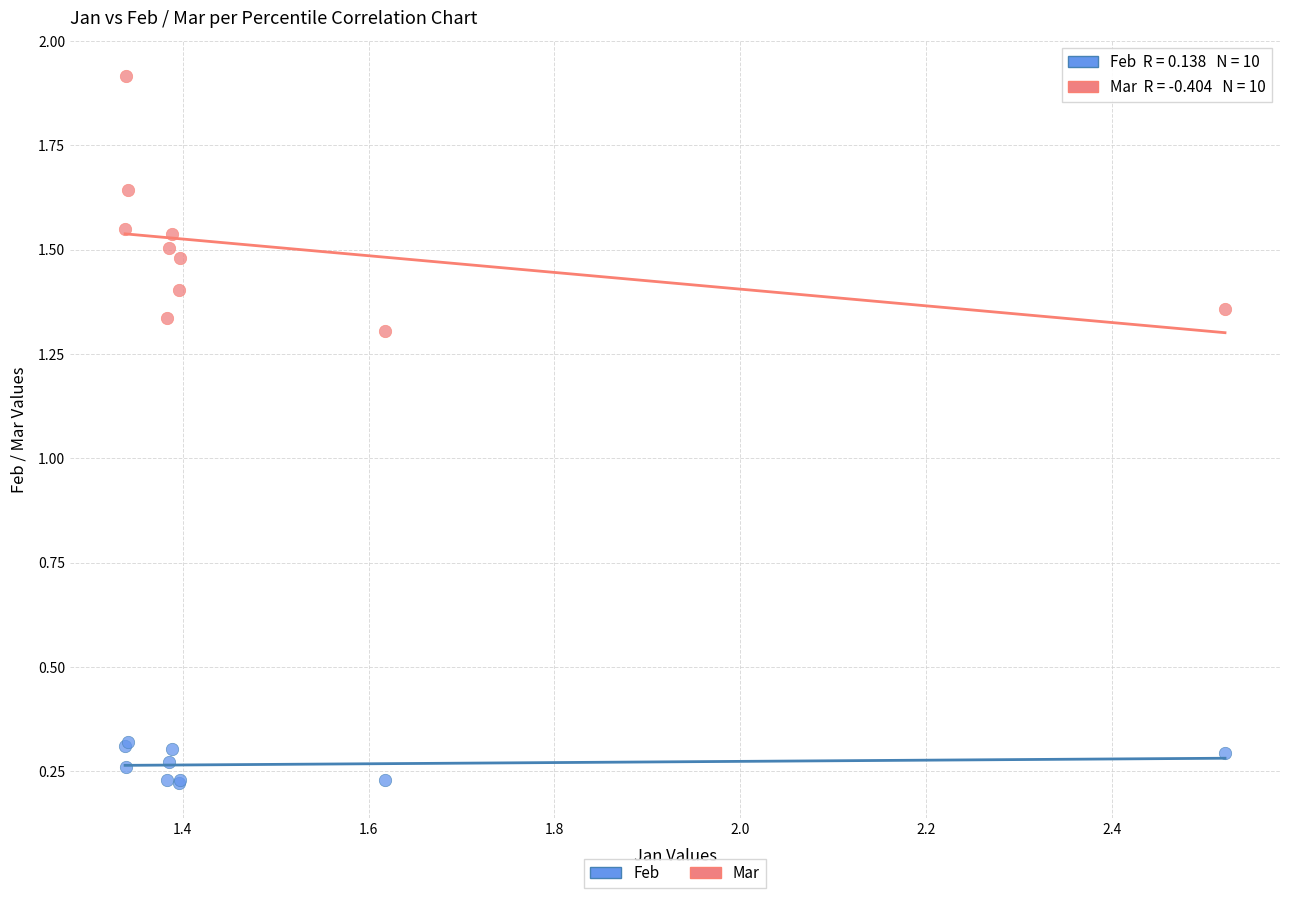

What are all the series names shown in the legend?

Feb, Mar